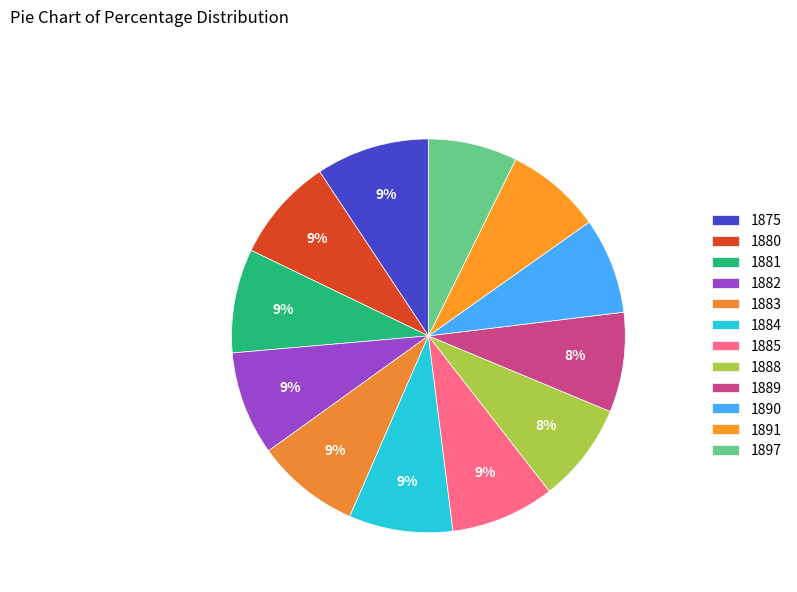

How many slices are in this pie chart?

12